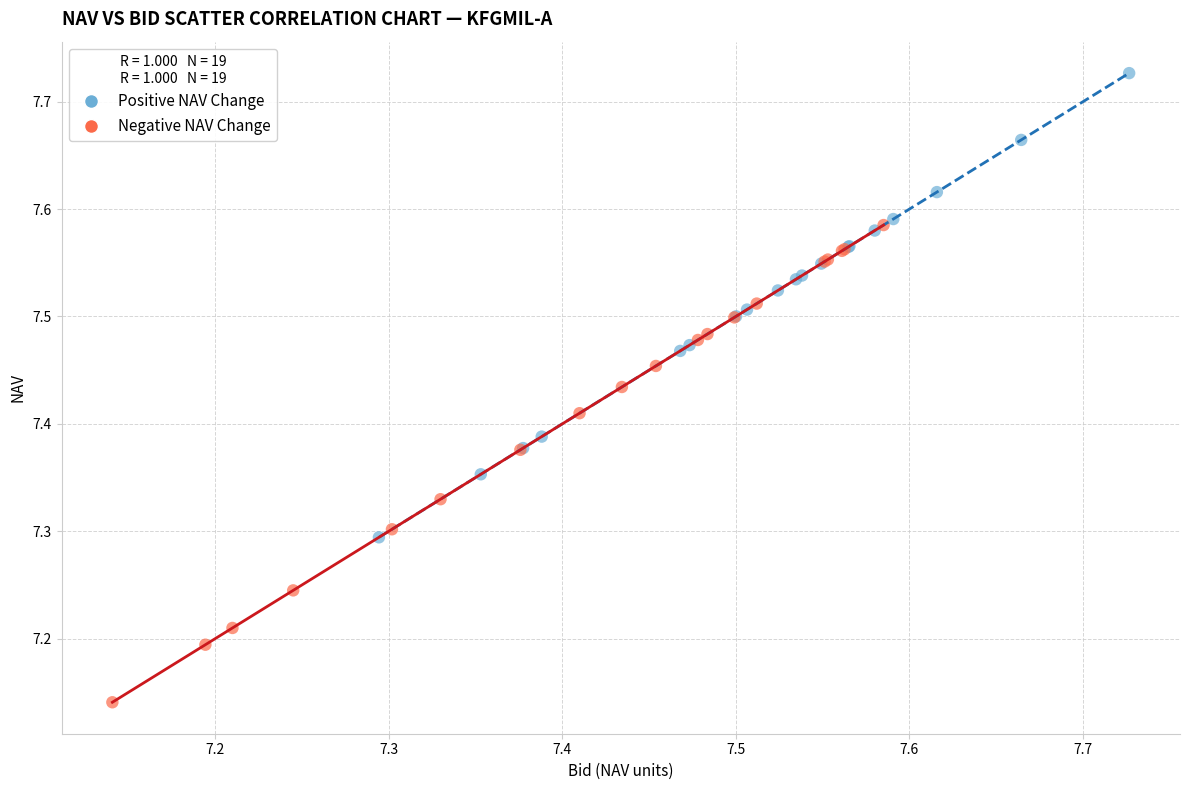

Which series reaches the minimum Y coordinate?

Negative NAV Change